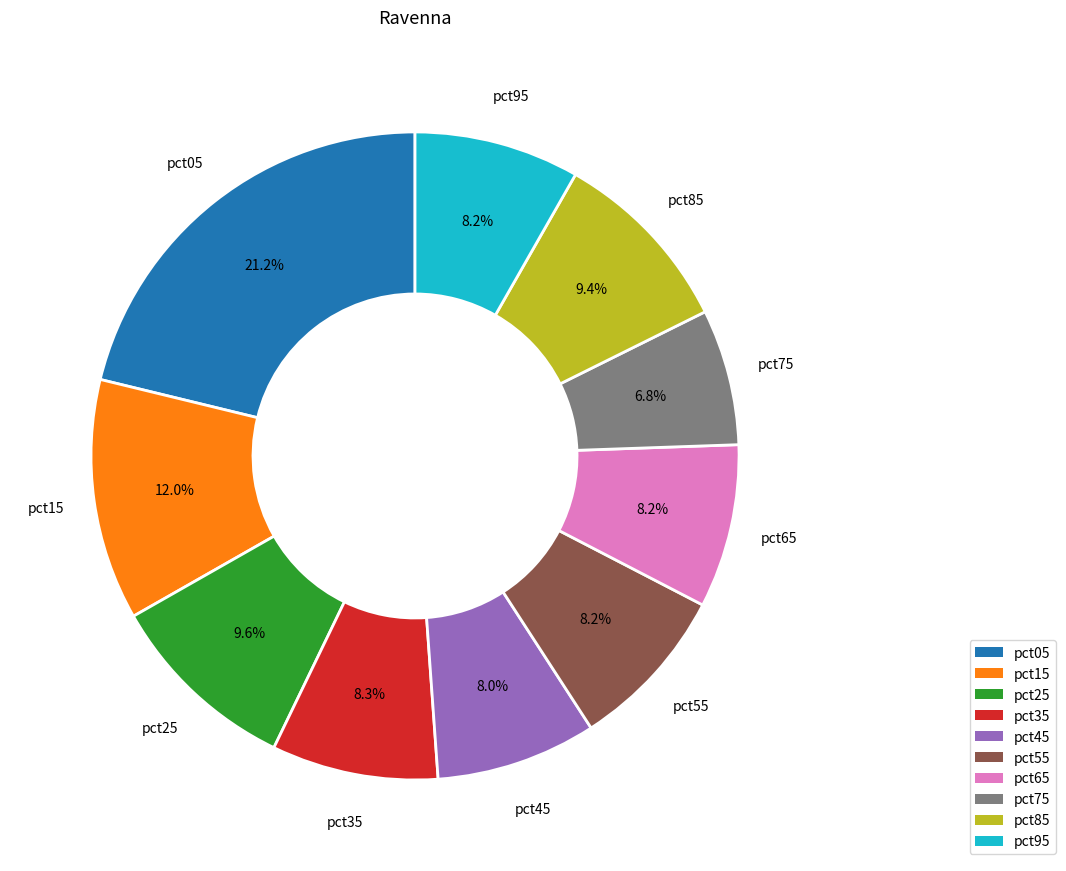

To the nearest percent, what is the average slice percentage?

10%